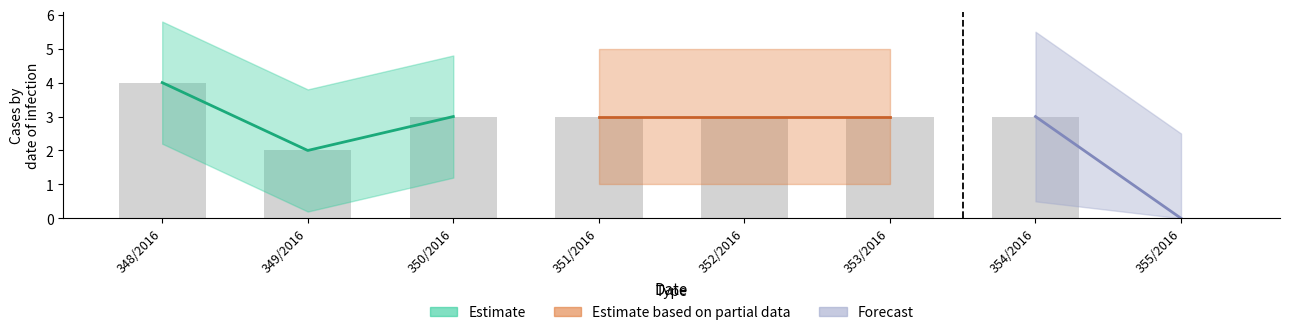

True or false: the data shows 0 at 355/2016.

True